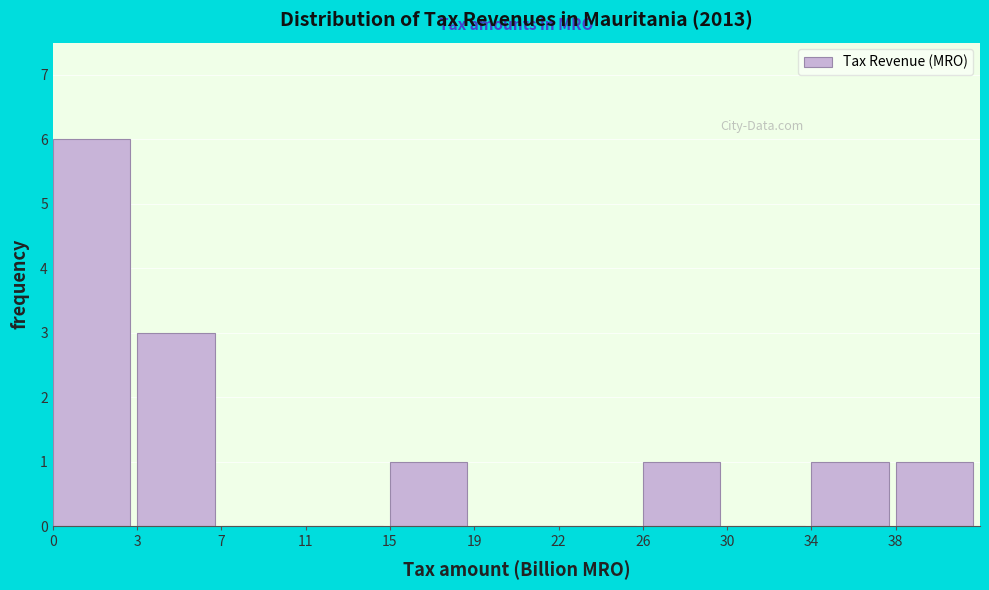

Reading right to left, transcribe all the data shown in this chart.

38=1	34=1	30=0	26=1	22=0	19=0	15=1	11=0	7=0	3=3	0=6